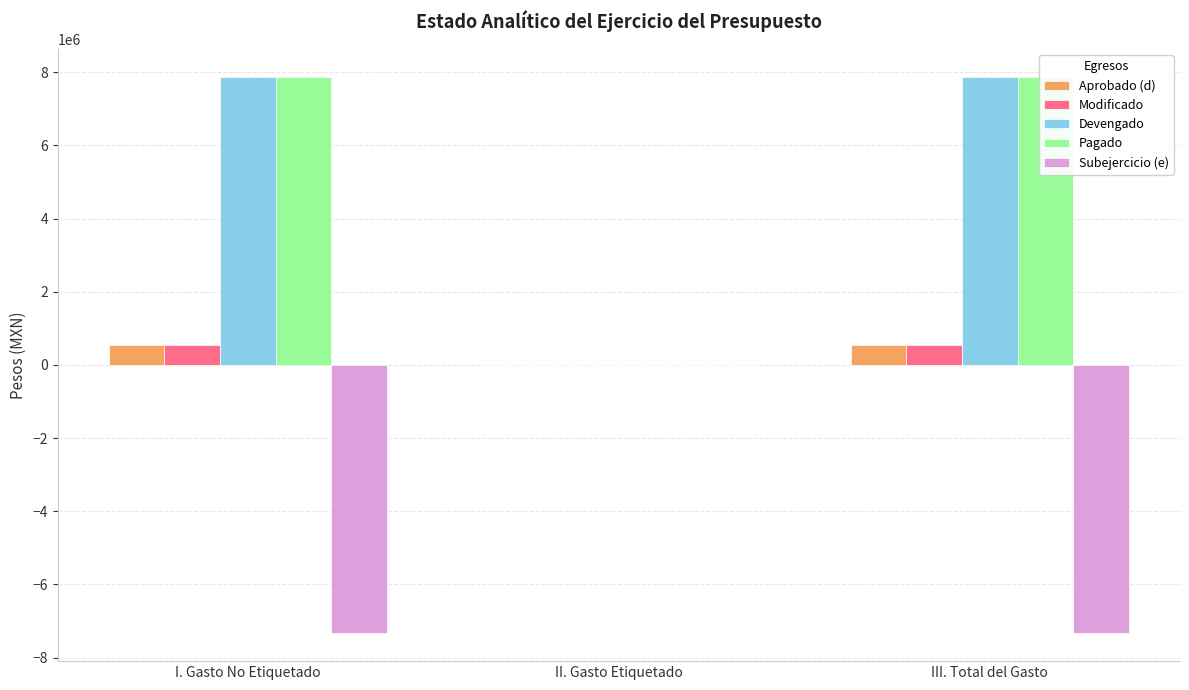

Which series has the largest total across all categories?

Devengado